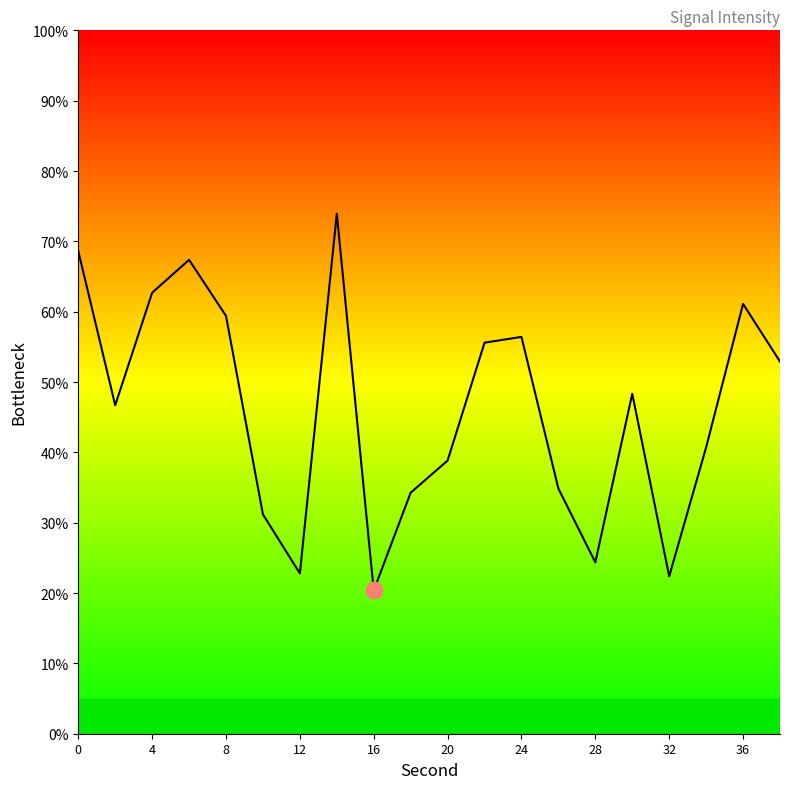

Reading right to left, list all the values displayed in this chart.

52.9	61.1	40.7	22.4	48.3	24.4	34.8	56.4	55.6	38.8	34.3	20.4	73.9	22.8	31.2	59.4	67.4	62.7	46.7	68.6